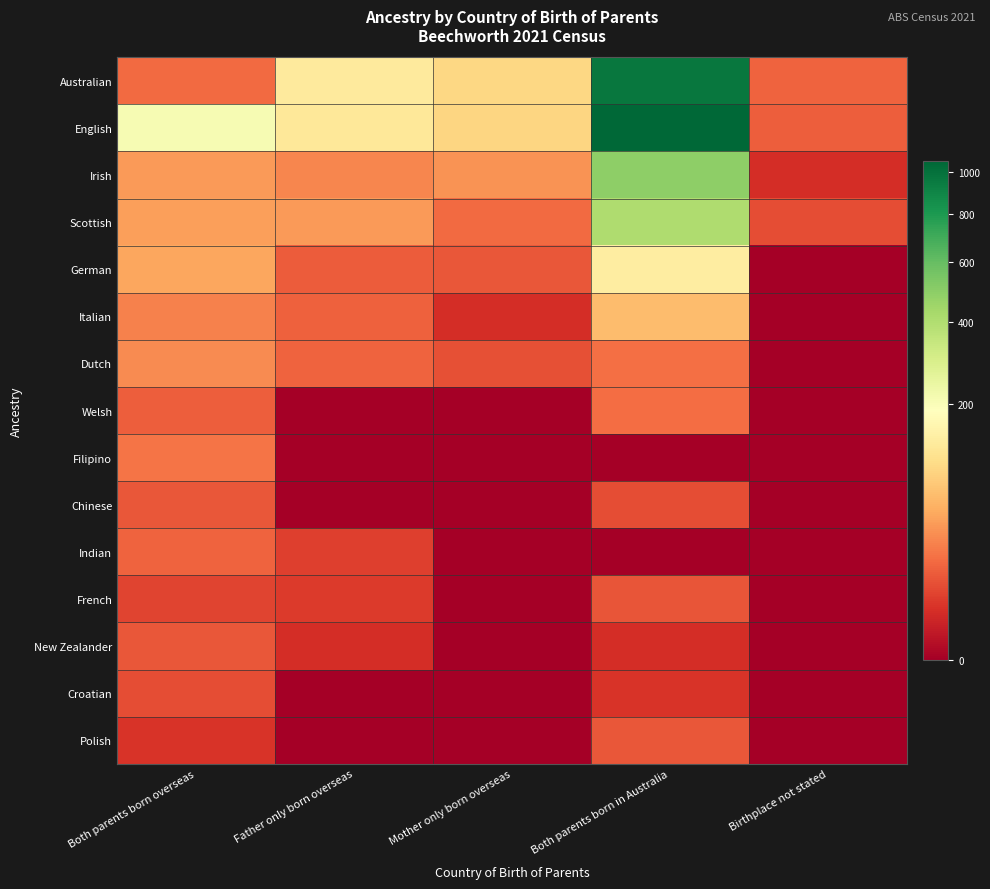

Count the number of data series in this chart.

15